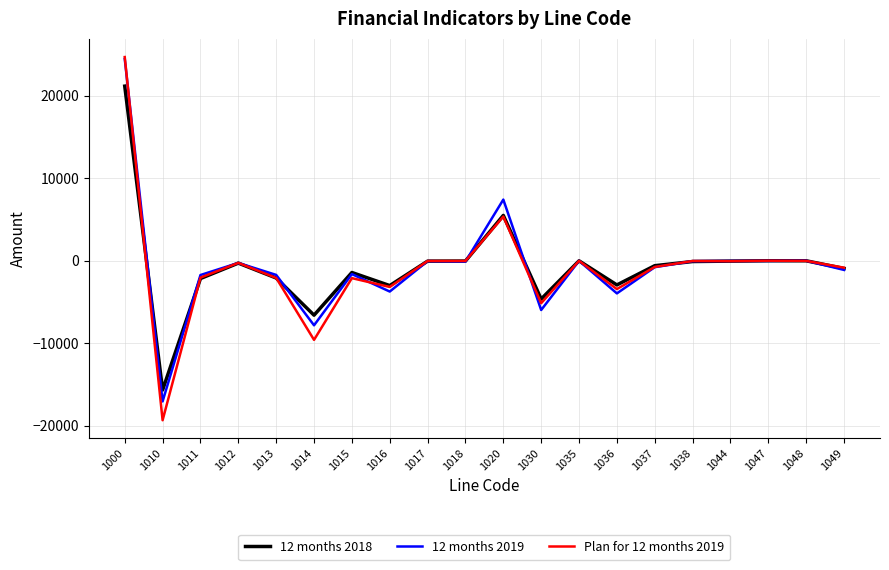

What is the difference between the 12 months 2019 values at 1018 and 1014?

7725